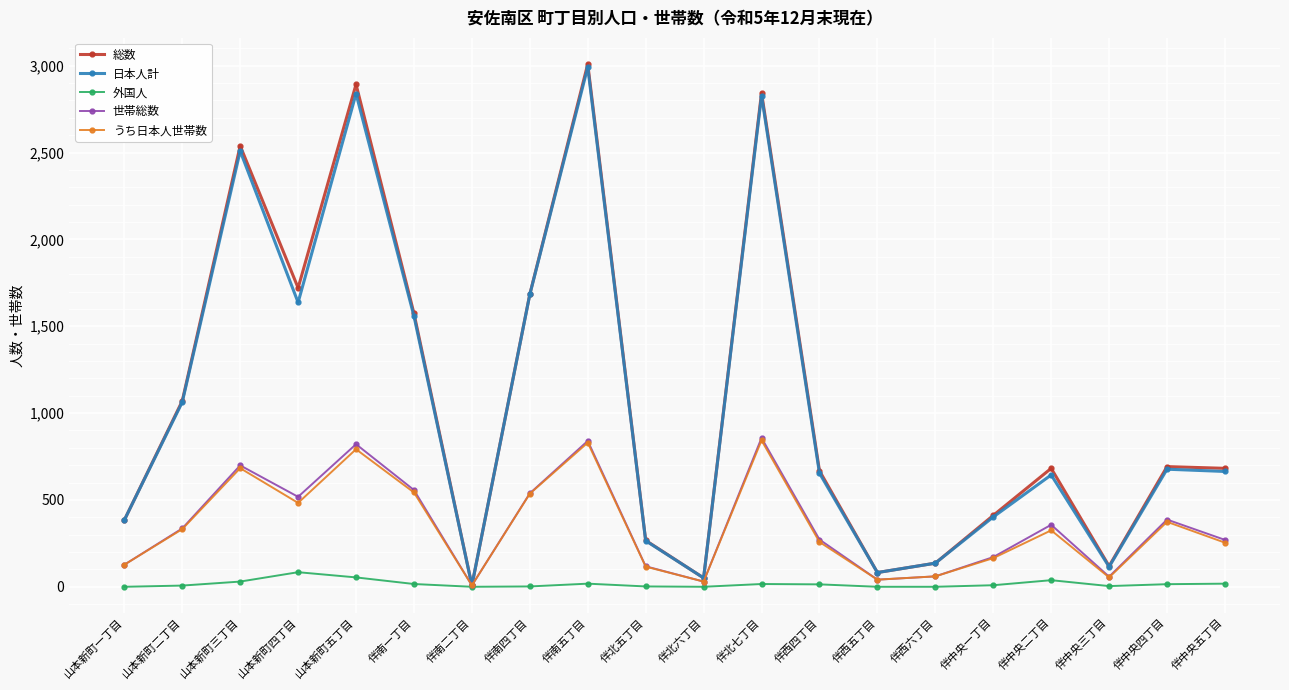

What position from the right is 伴南五丁目?

12